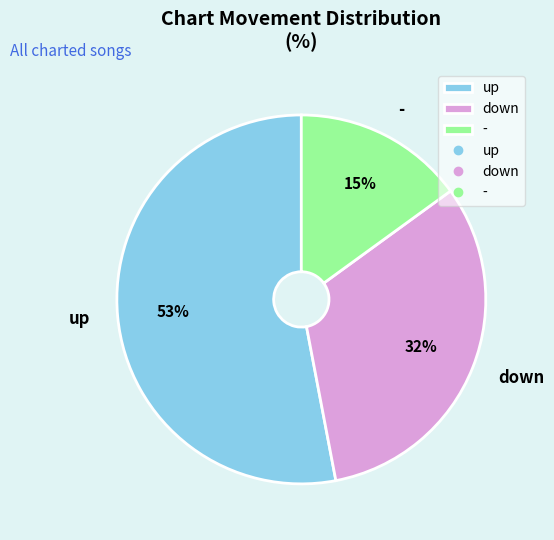

Do up and - together represent more than half of the pie?

Yes